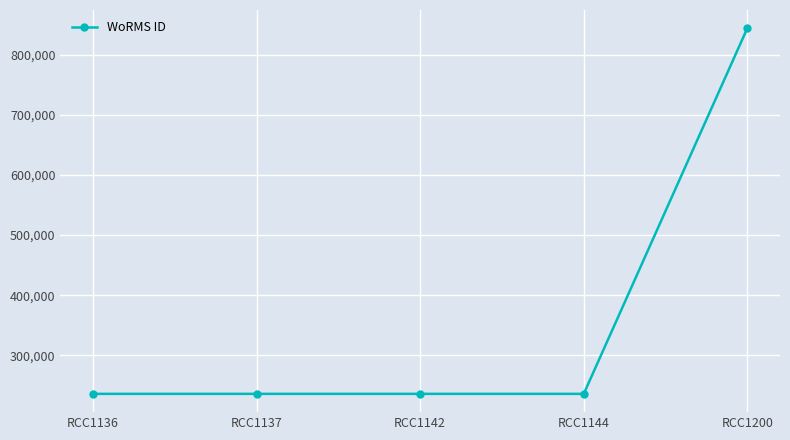

At which category does the chart reach its peak across all series?

RCC1200